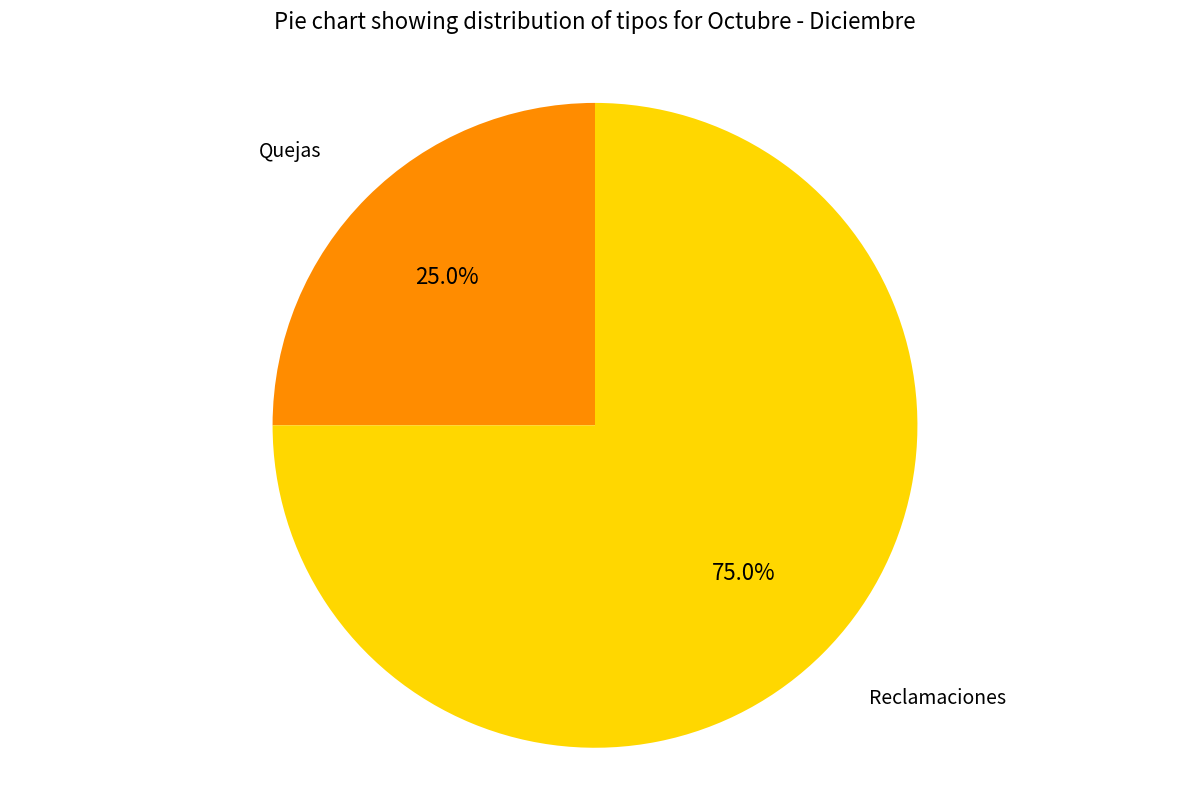

Is there a majority slice in this chart?

Yes